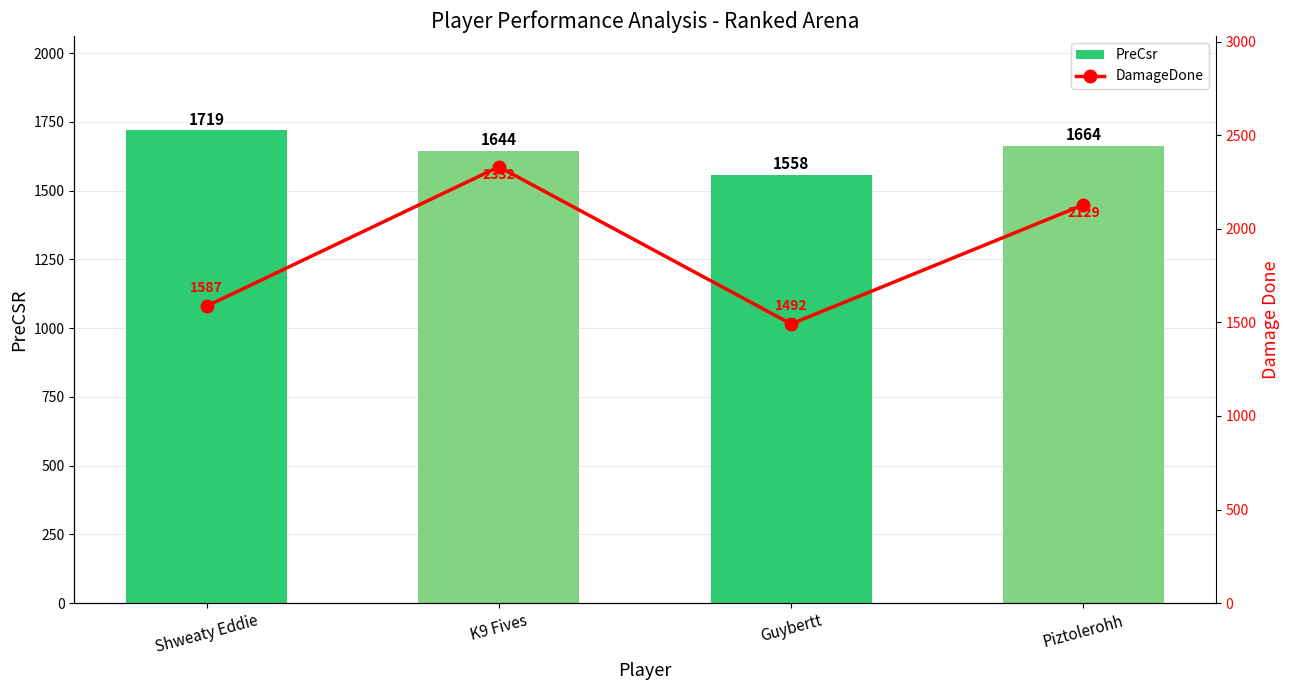

What is the approximate value of PreCsr at Piztolerohh, to the nearest 5?

1665